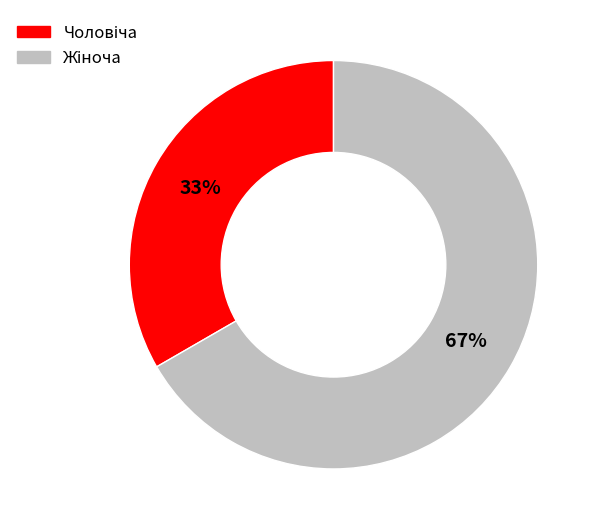

To the nearest percent, what is the average slice percentage?

50%